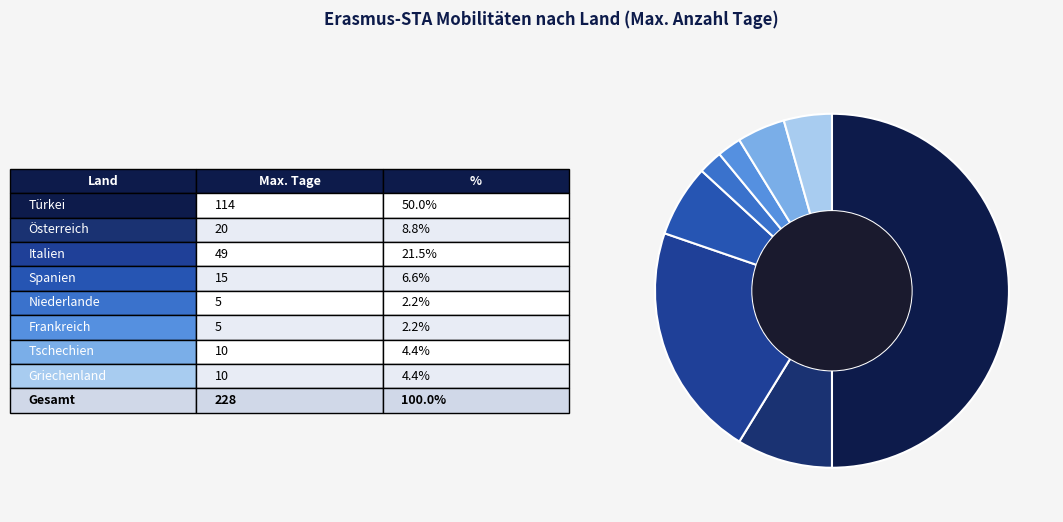

How many slices are in this pie chart?

8